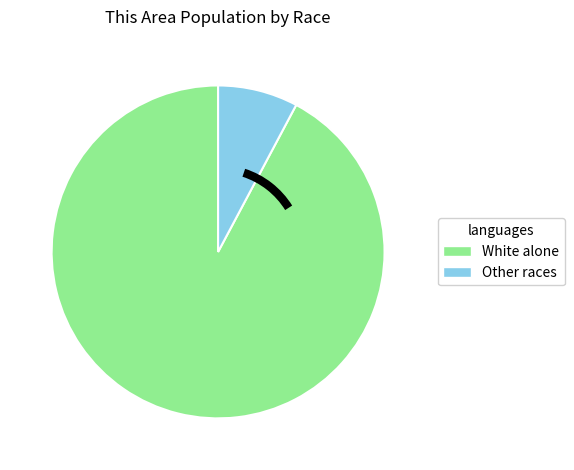

Is there any slice that represents more than half of the pie?

Yes